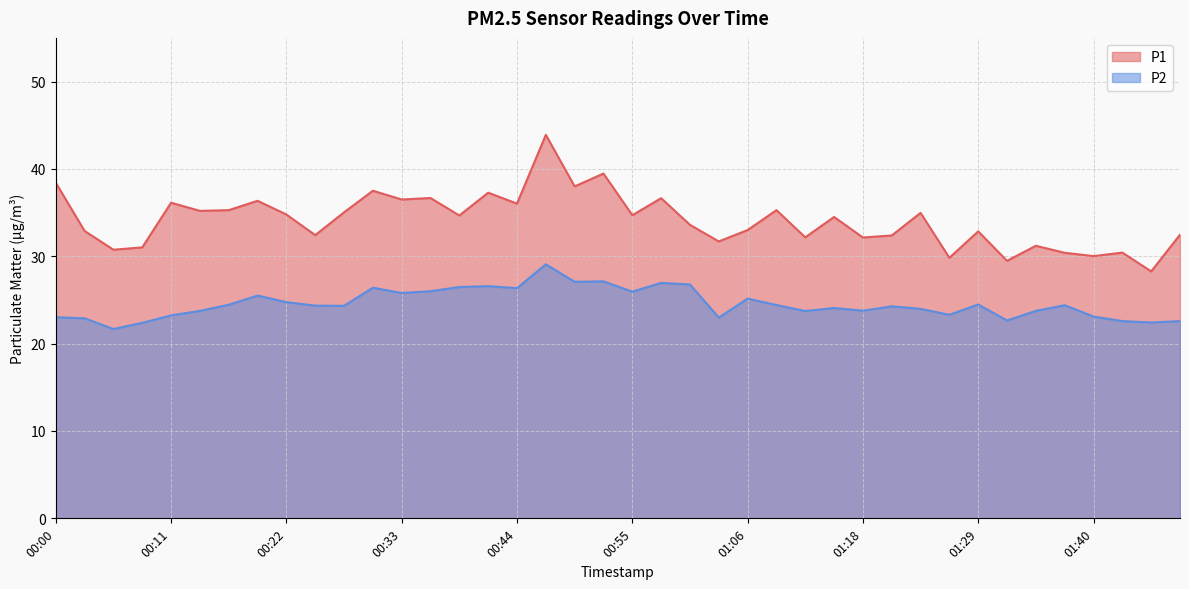

At 01:29, list the series in order from smallest to largest.

P2, P1